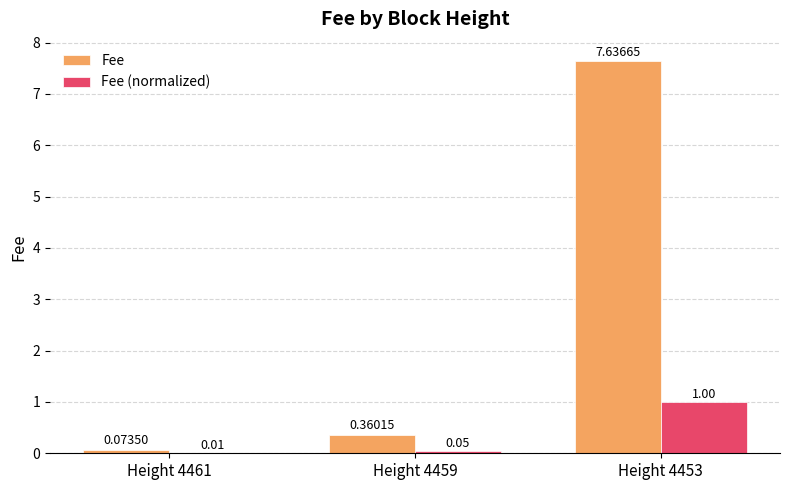

Does the chart contain stacked bars?

No